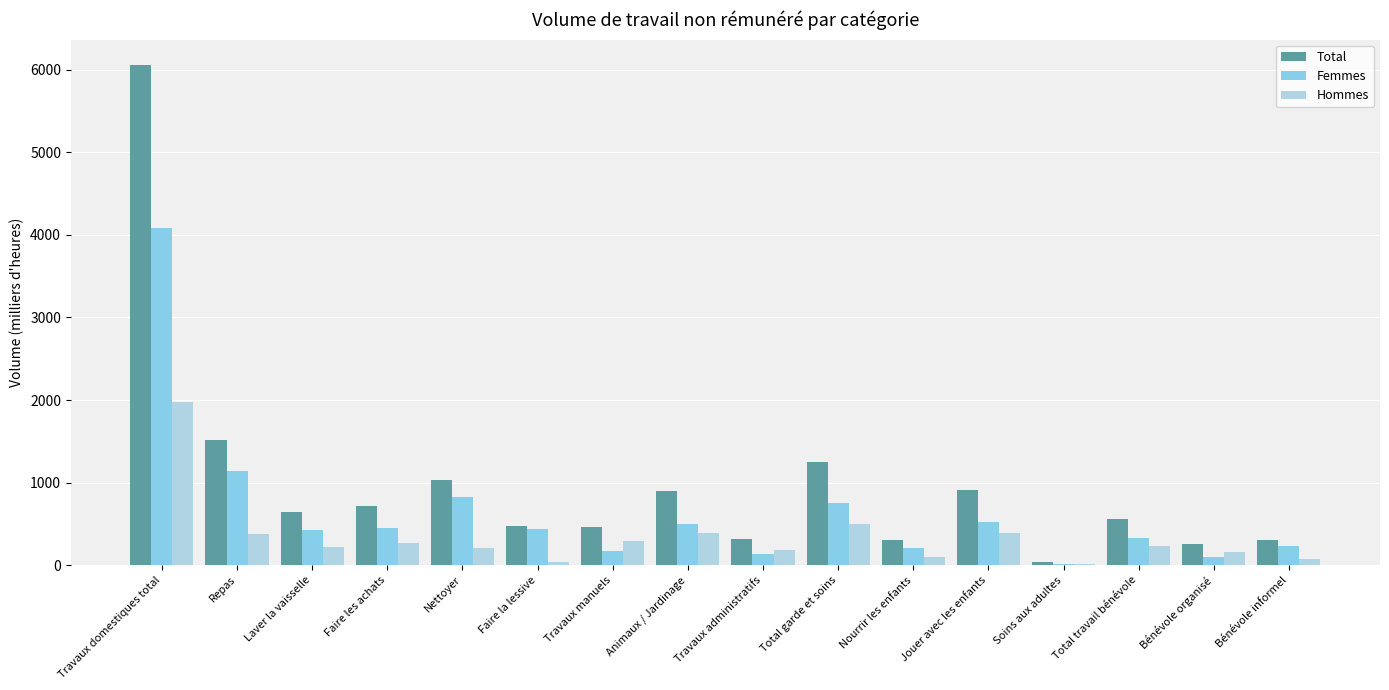

The value of Total at Faire la lessive is 780.8. True or false?

False